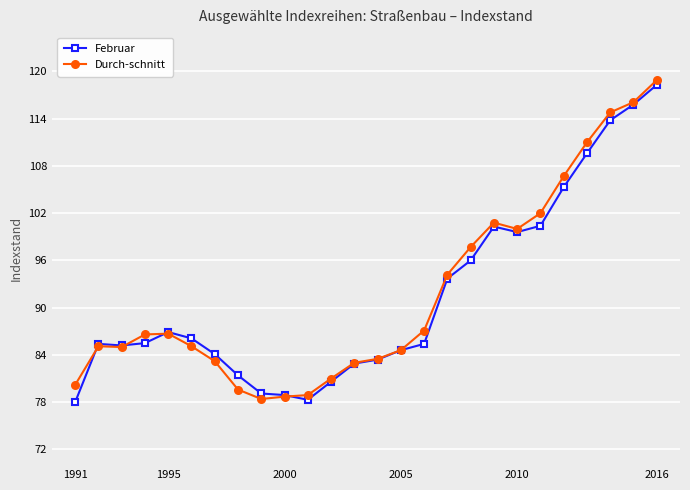

What is the sum of all Durch-schnitt values?

2388.9